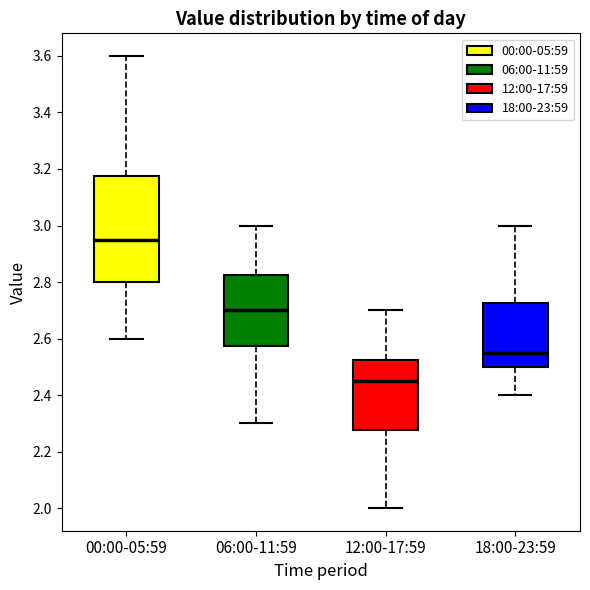

Comparing the boxes themselves (not the whiskers), which one is the tallest?

00:00-05:59